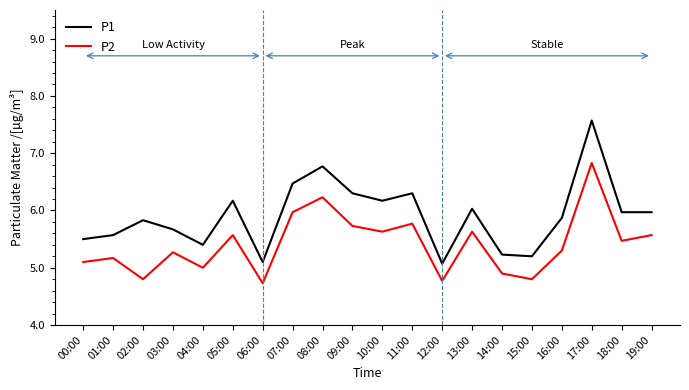

Rank the series by their average value, from highest to lowest.

P1, P2